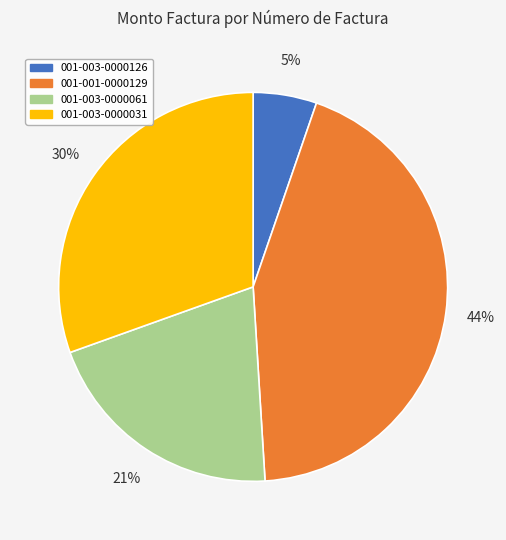

Combined, do 001-003-0000061 and 001-003-0000031 account for over 50%?

Yes